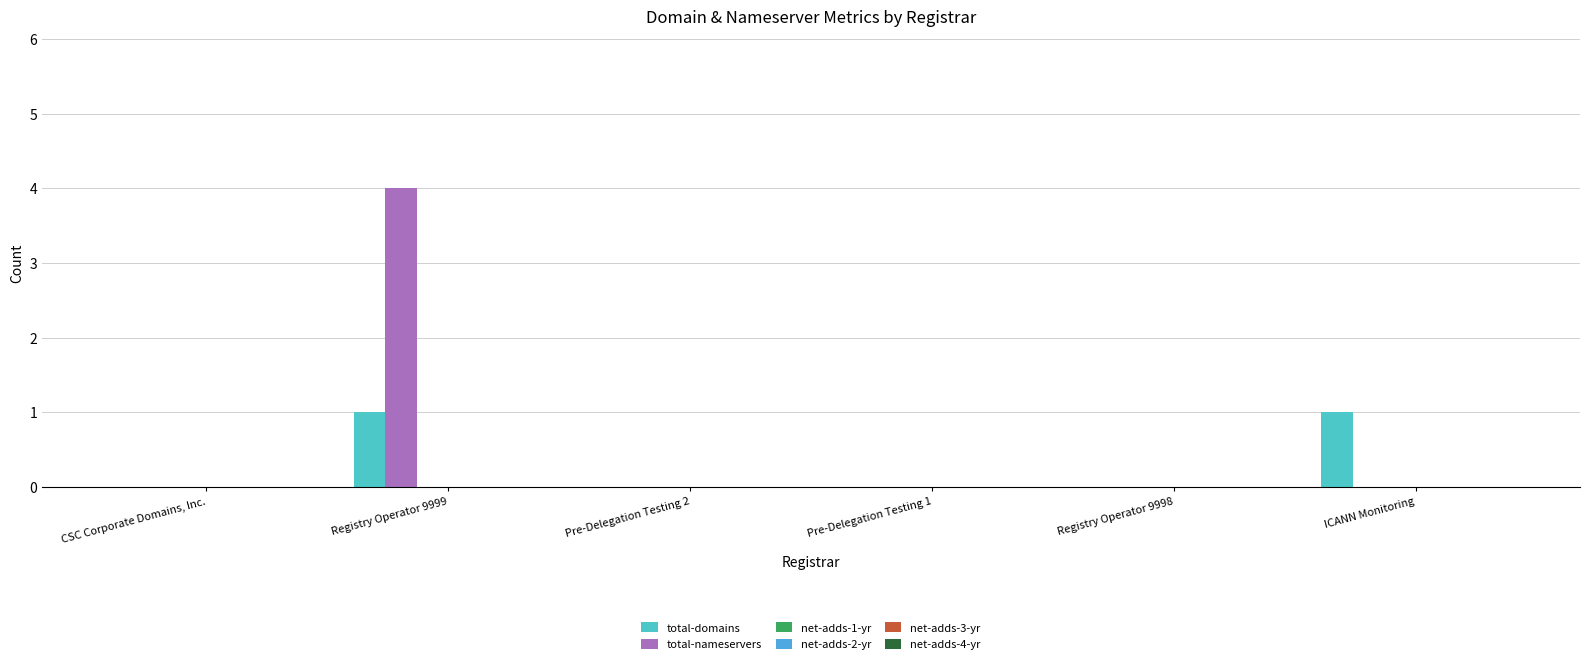

Which series has the largest total across all categories?

total-nameservers